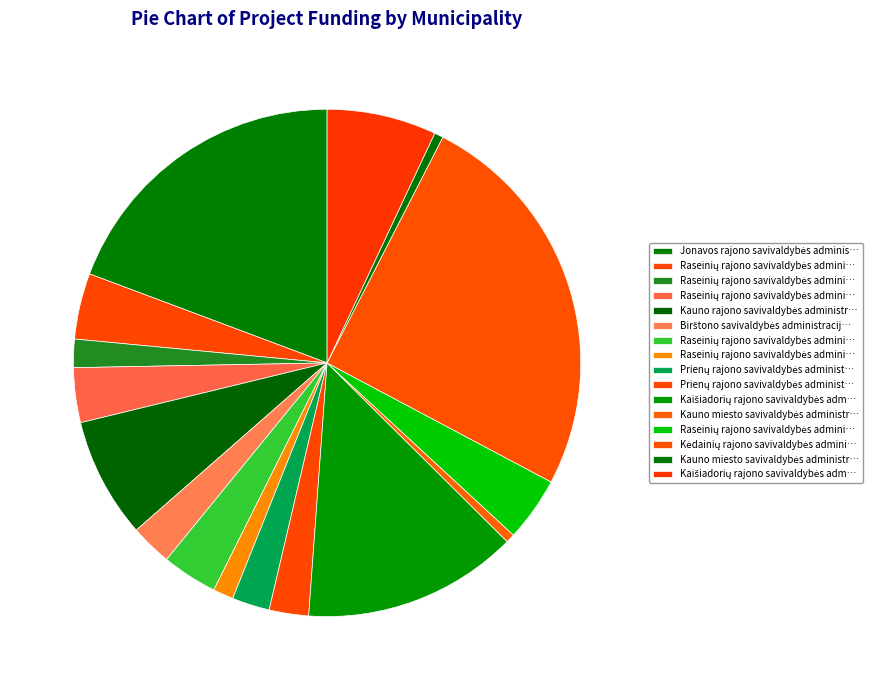

How many slices are in this pie chart?

16